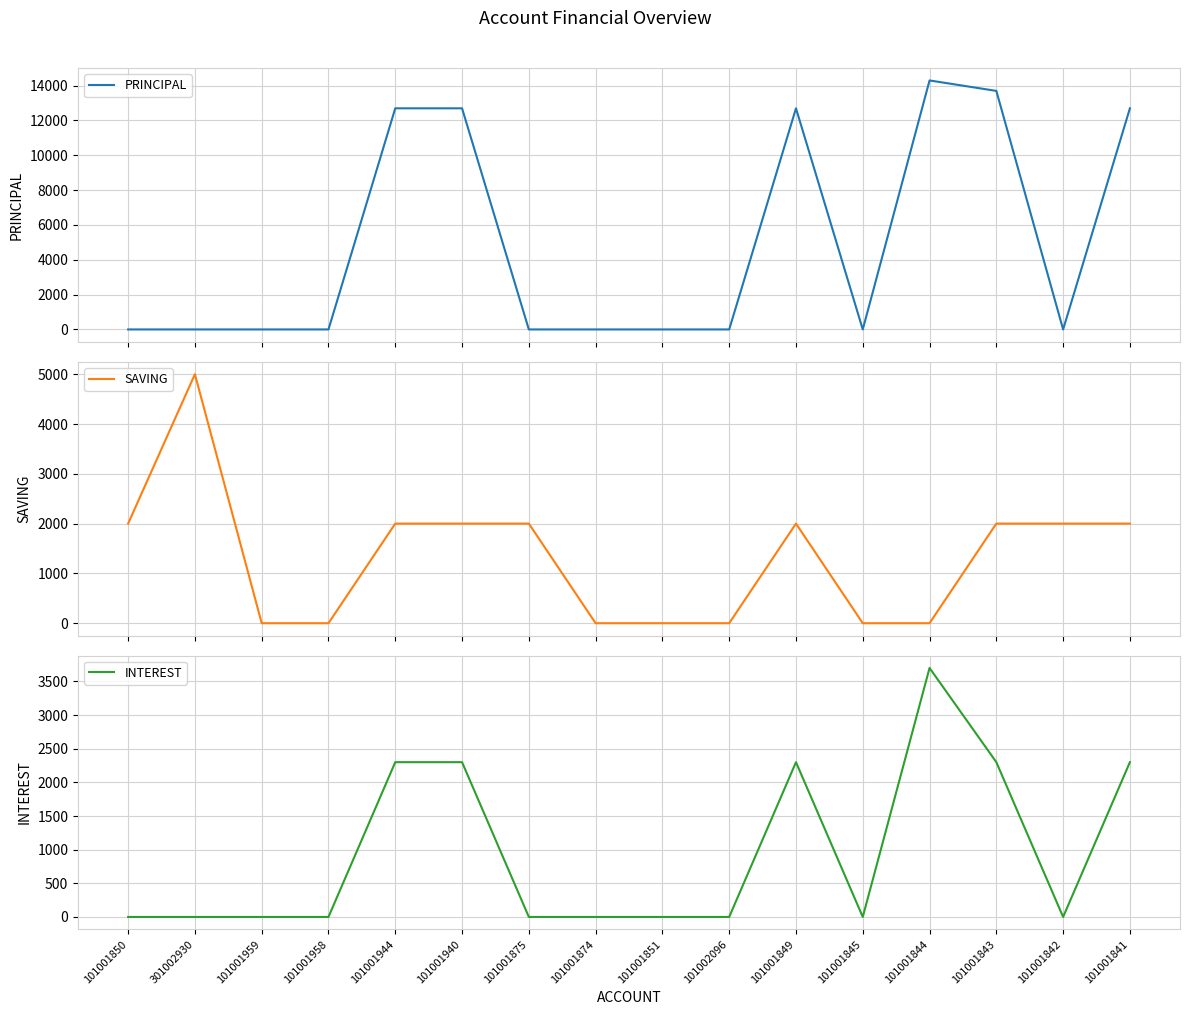

How many values in the PRINCIPAL series exceed 0?

6